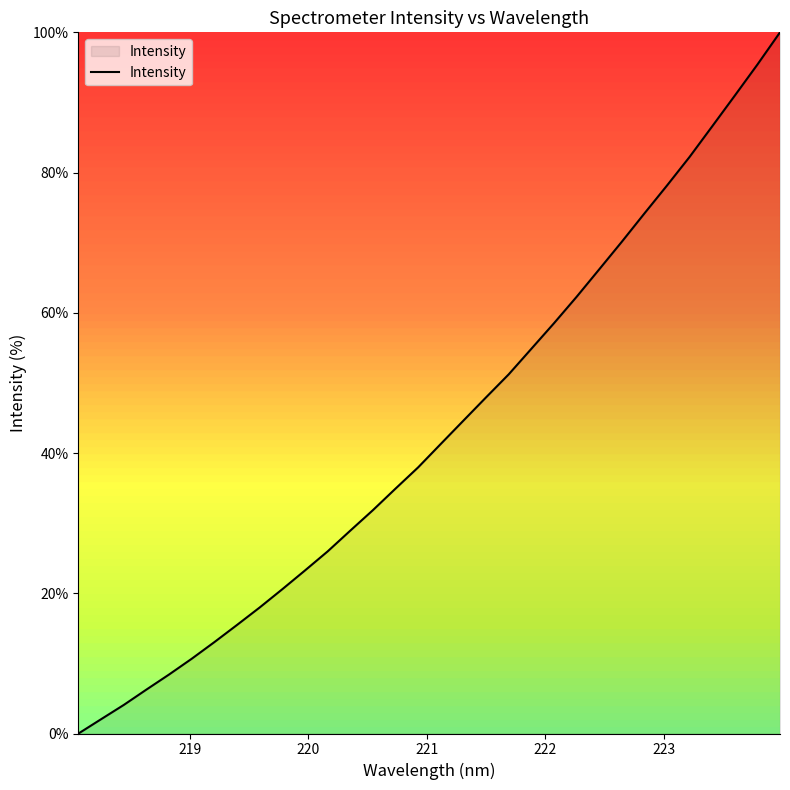

True or false: the data has more than 1 interior local peaks.

False